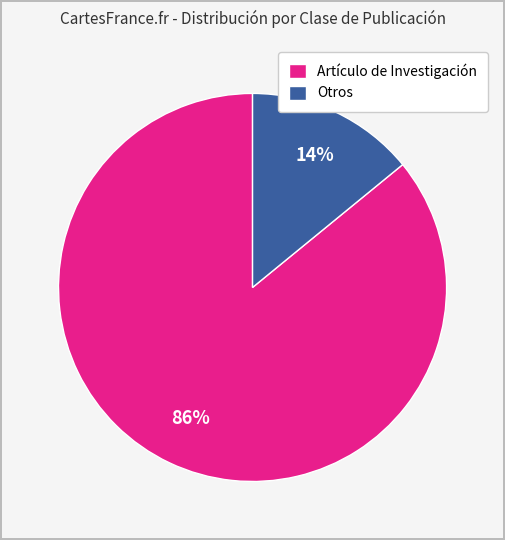

How many segments does this pie chart have?

2